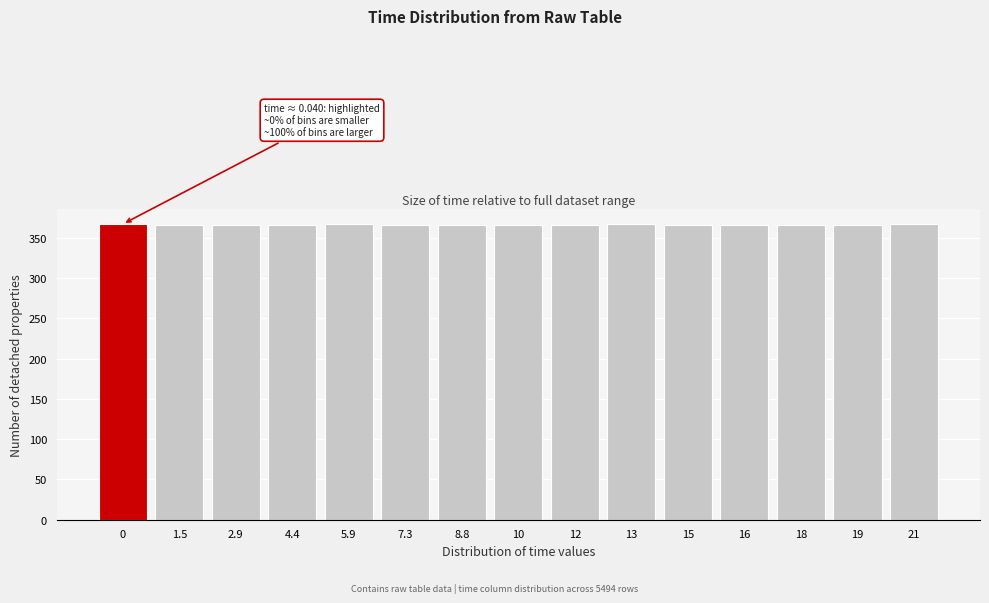

What is the label of the 8th bar from the left?

10